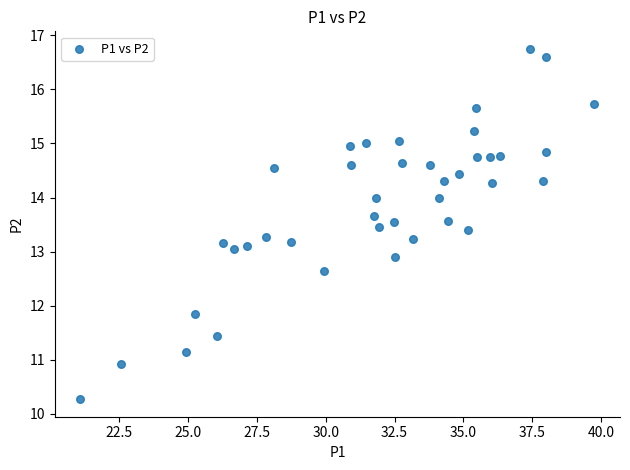

What is the range of Y values (max minus min)?

6.5